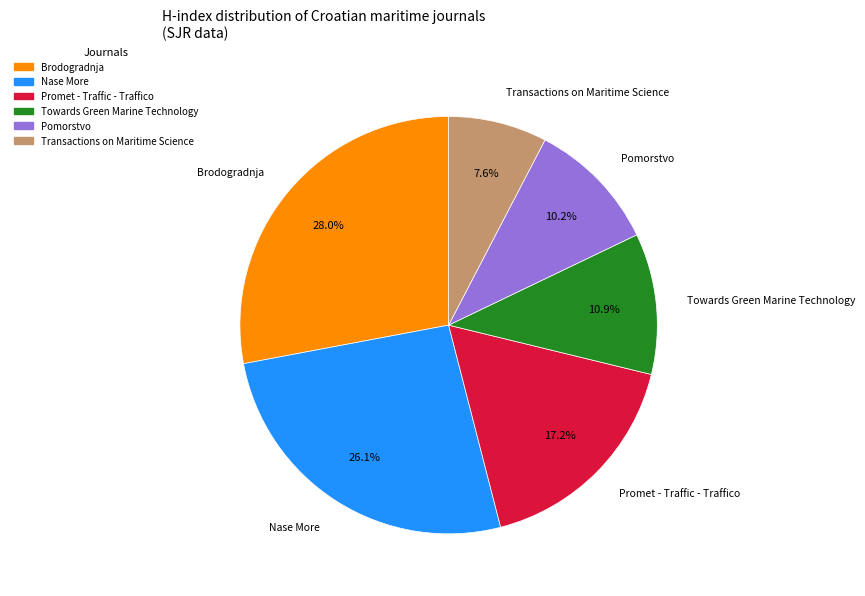

Rank the categories by value from highest to lowest.

Brodogradnja, Nase More, Promet - Traffic - Traffico, Towards Green Marine Technology, Pomorstvo, Transactions on Maritime Science